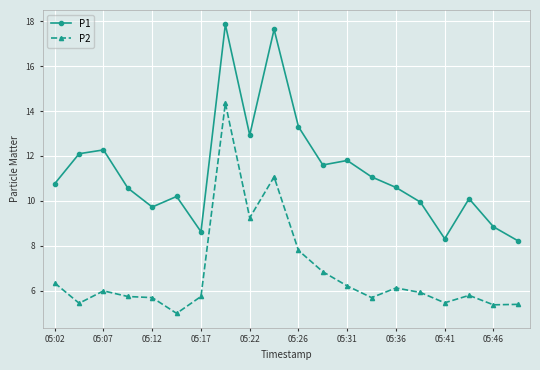

What is the maximum value for P1?

17.9